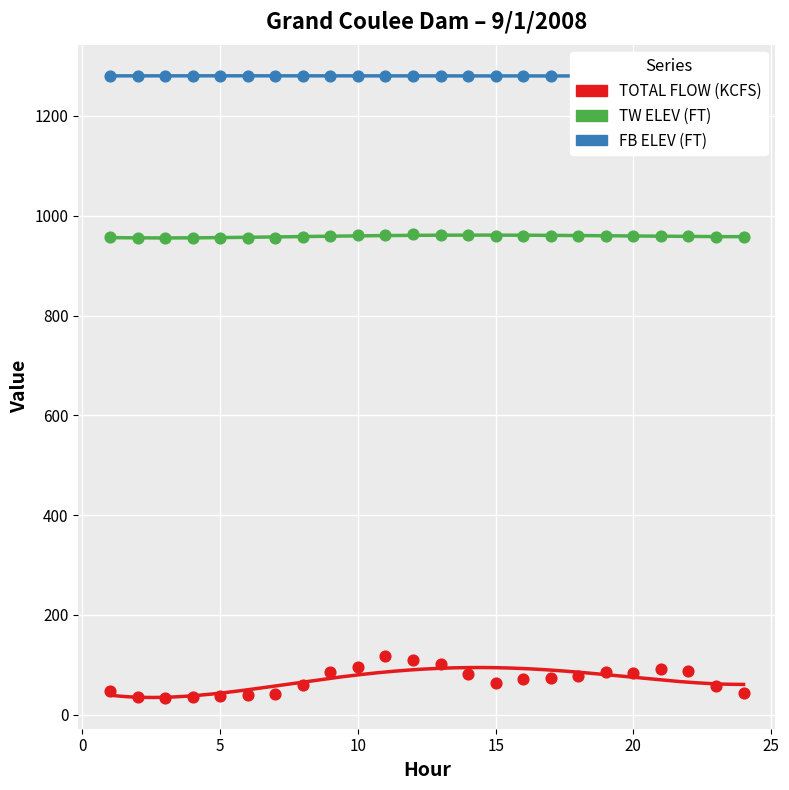

Which series has the largest total across all categories?

FB ELEV (FT)